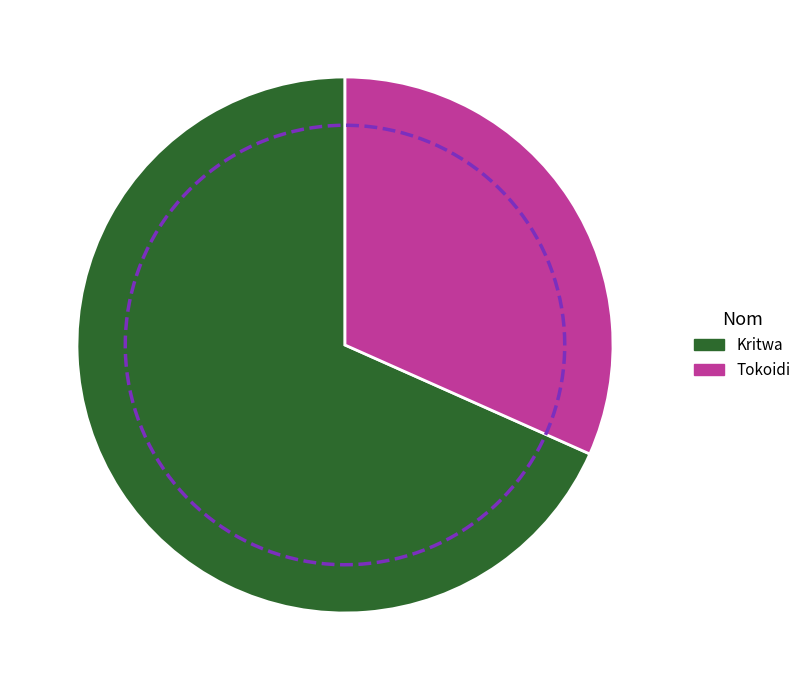

To the nearest percent, what is the combined percentage of Tokoidi and Kritwa?

100%